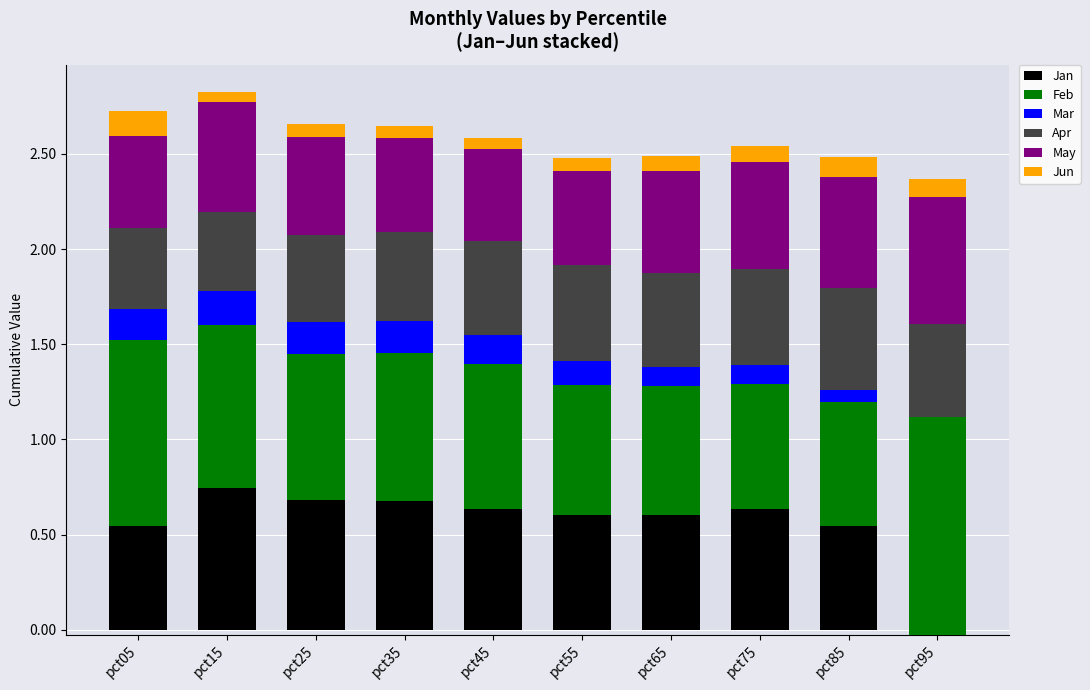

At how many categories does at least one series exceed 0?

10